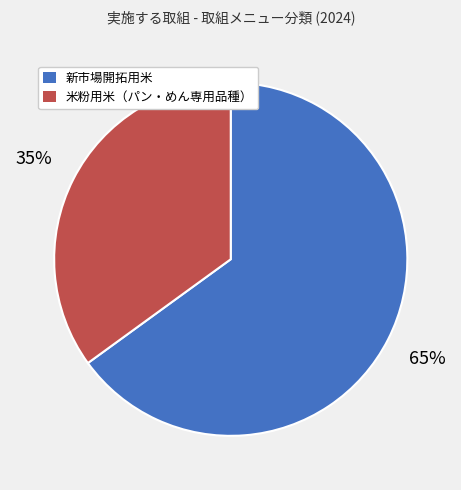

Is there any slice that represents more than half of the pie?

Yes